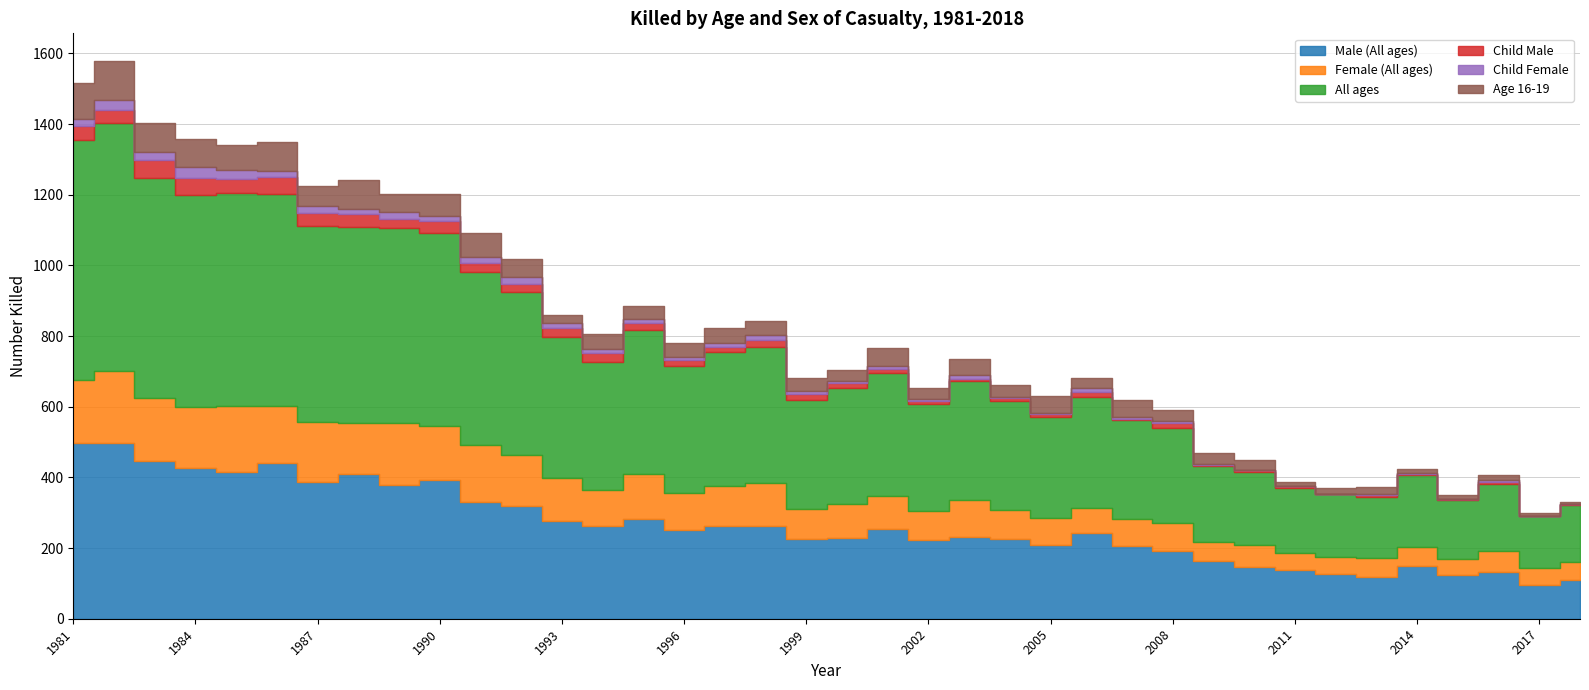

Is it true that Age 16-19 equals 15 at 1989?

False